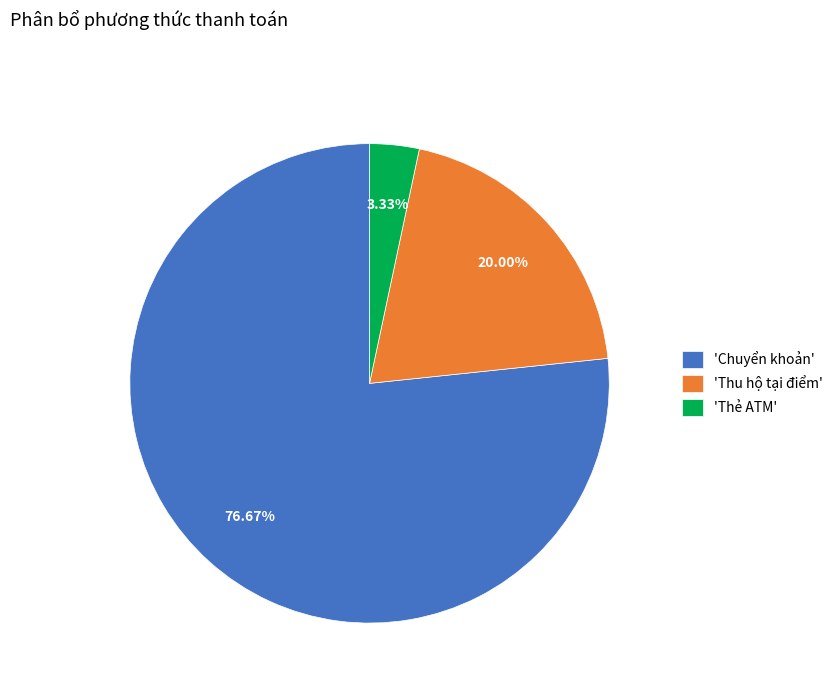

Do 'Thẻ ATM' and 'Thu hộ tại điểm' together represent more than half of the pie?

No